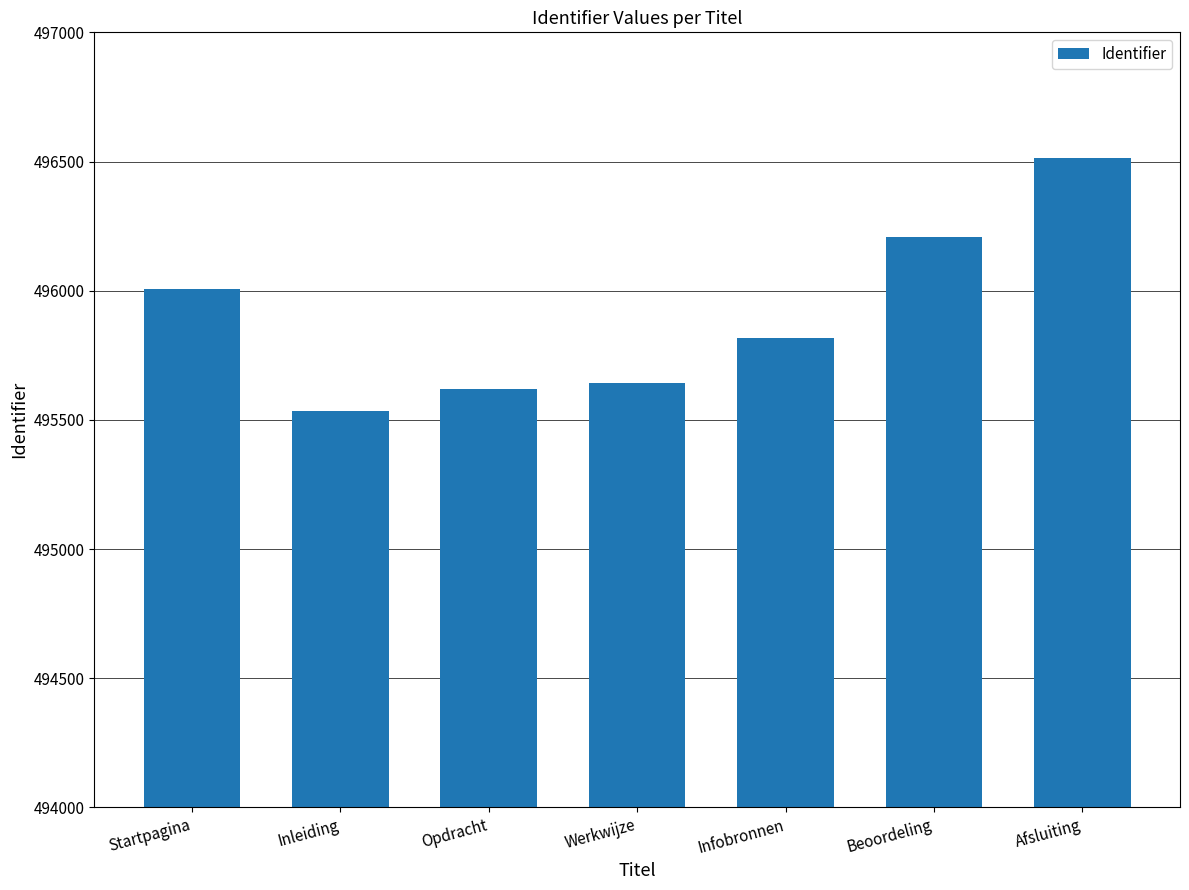

What is the change in value from Inleiding to Werkwijze?

+109